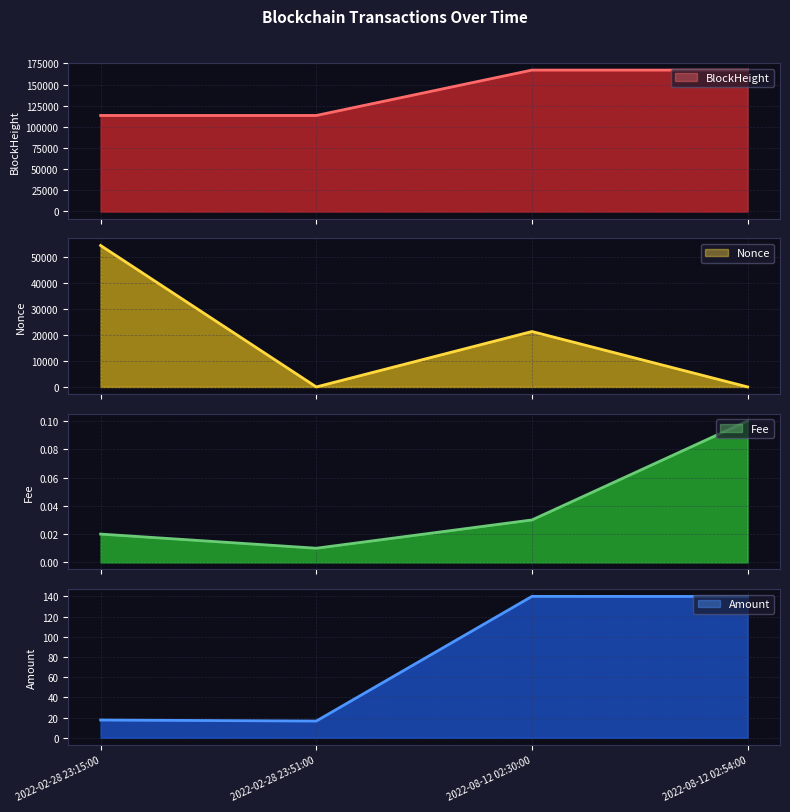

At how many categories does at least one series exceed 81600?

4